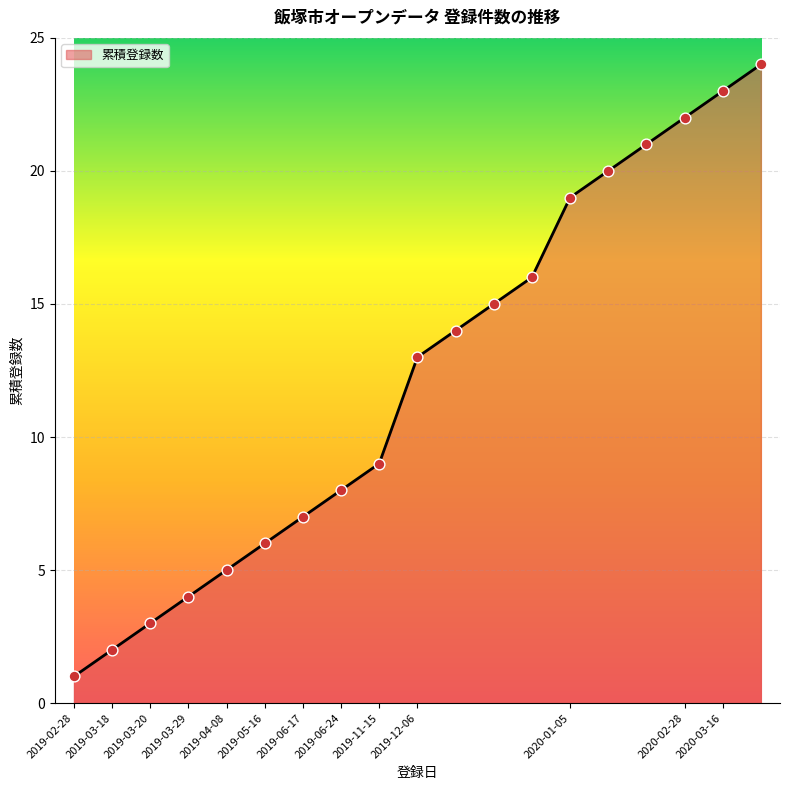

What is the maximum value shown in the chart?

24